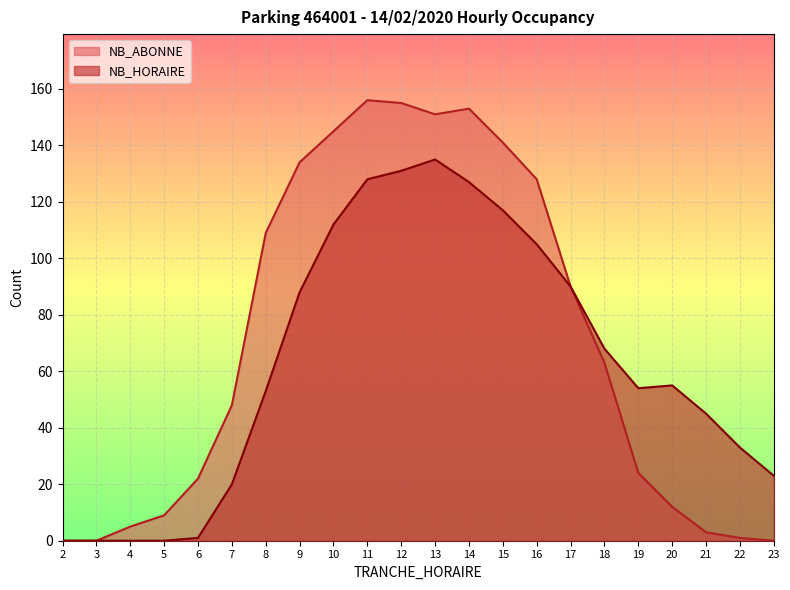

What is the total value across all series at 21?

48